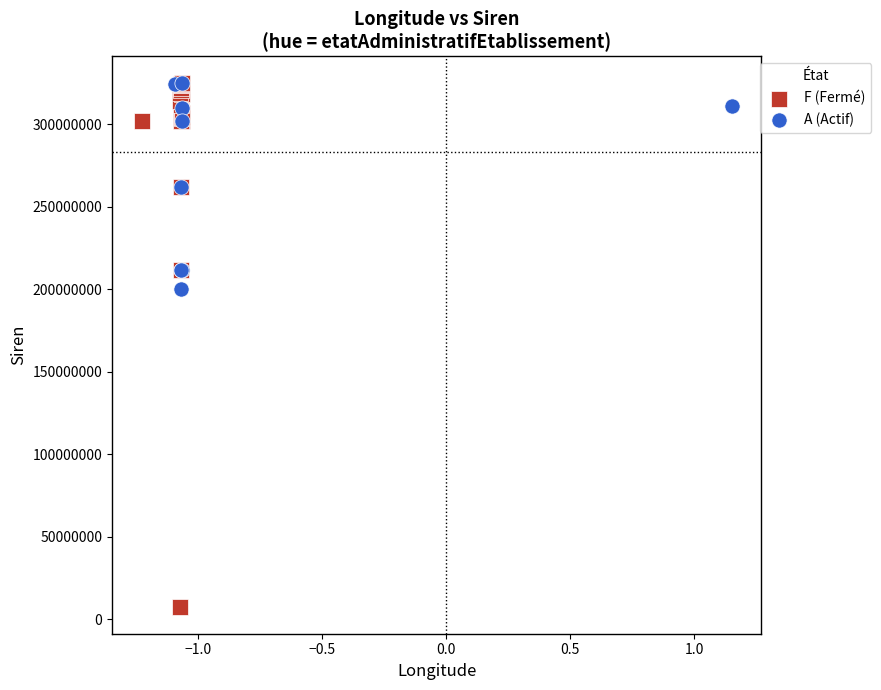

Which series reaches the minimum Y coordinate?

F (Fermé)